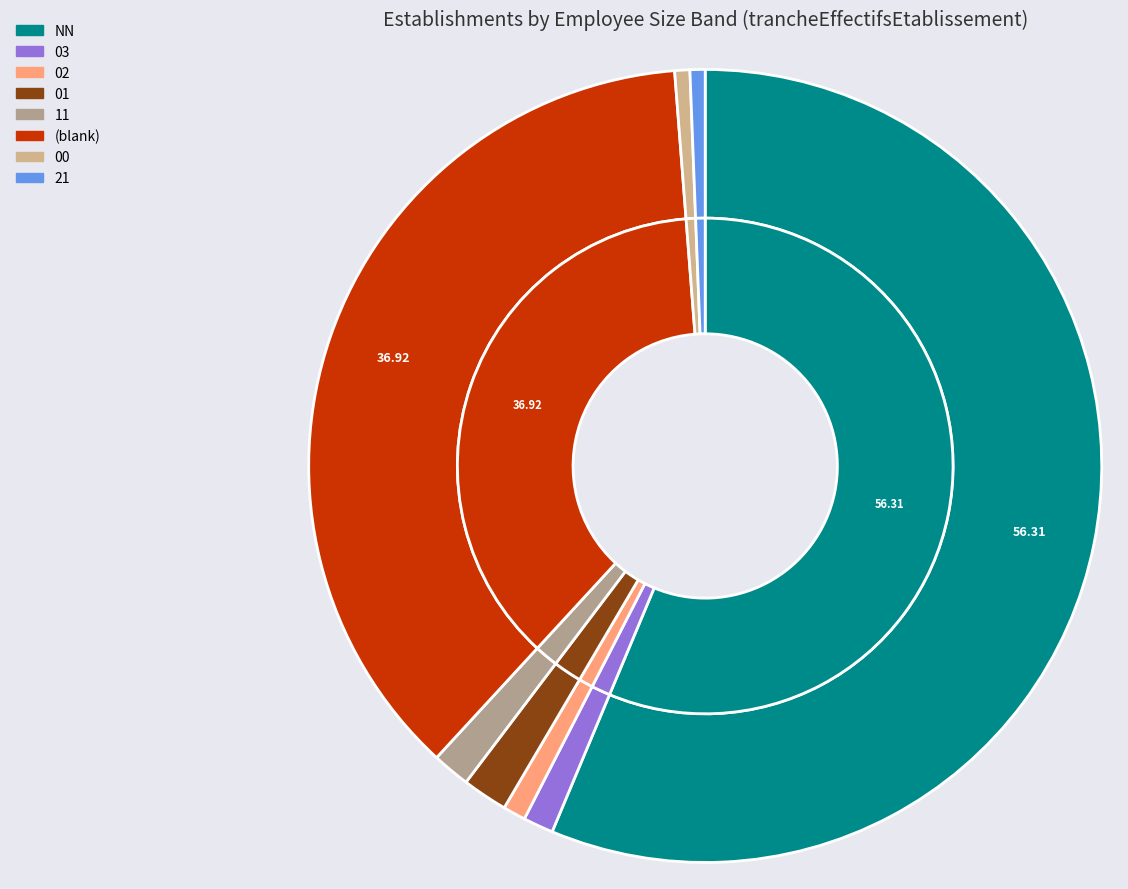

Which has a higher value, 02 or 01?

01